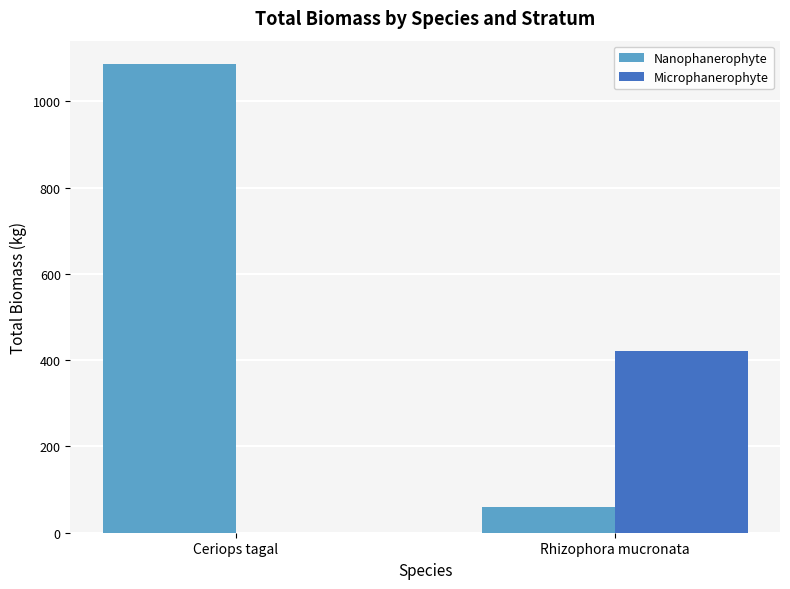

Read the Nanophanerophyte value at Ceriops tagal.

1086.0